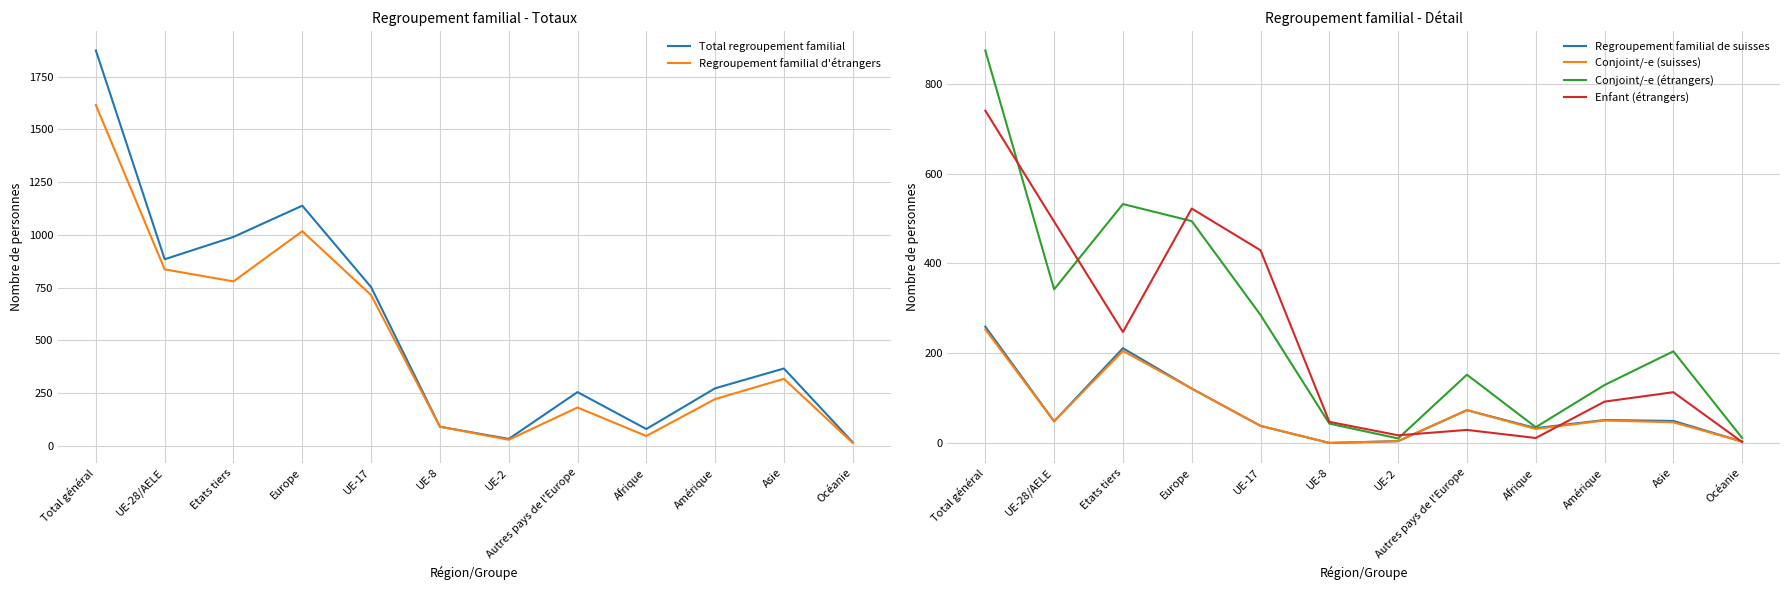

What are all the series names shown in the legend?

Total regroupement familial, Regroupement familial d'étrangers, Regroupement familial de suisses, Conjoint/-e (suisses), Conjoint/-e (étrangers), Enfant (étrangers)